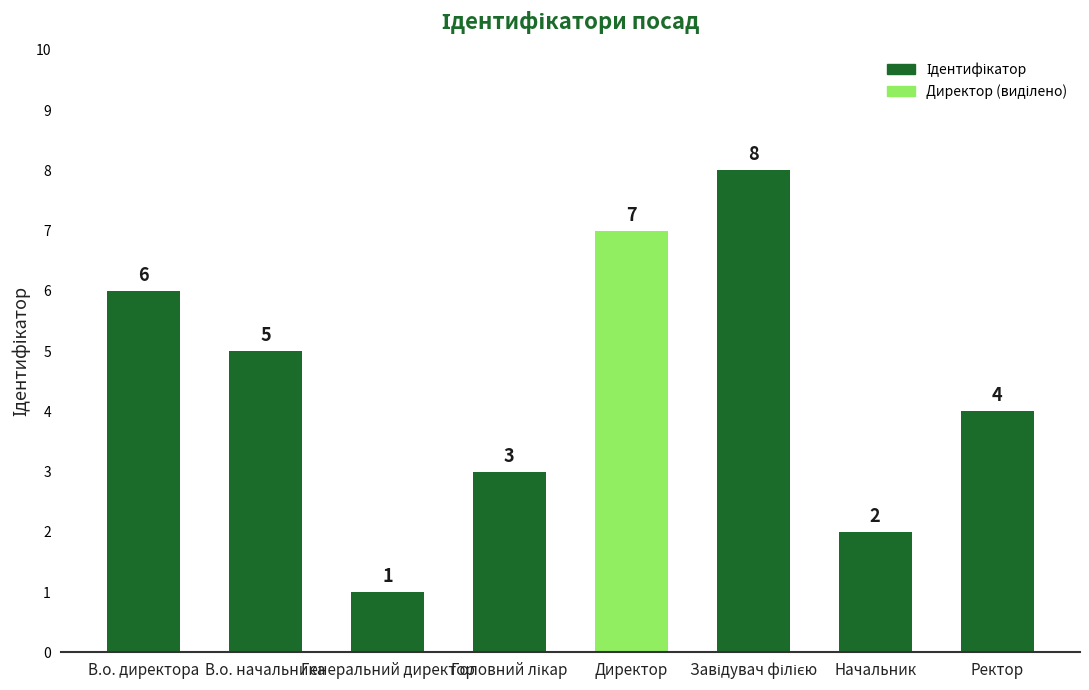

What is the minimum value shown in the chart?

1